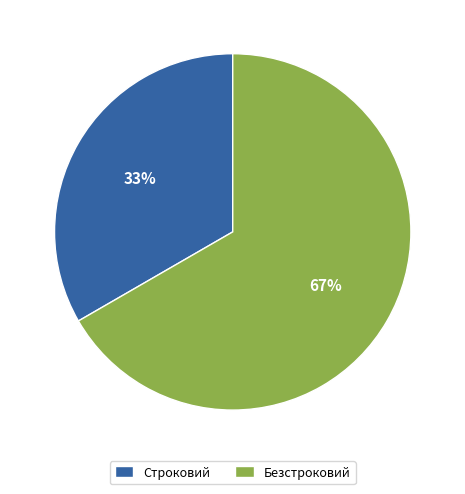

Does Безстроковий account for over 50% of the chart?

Yes